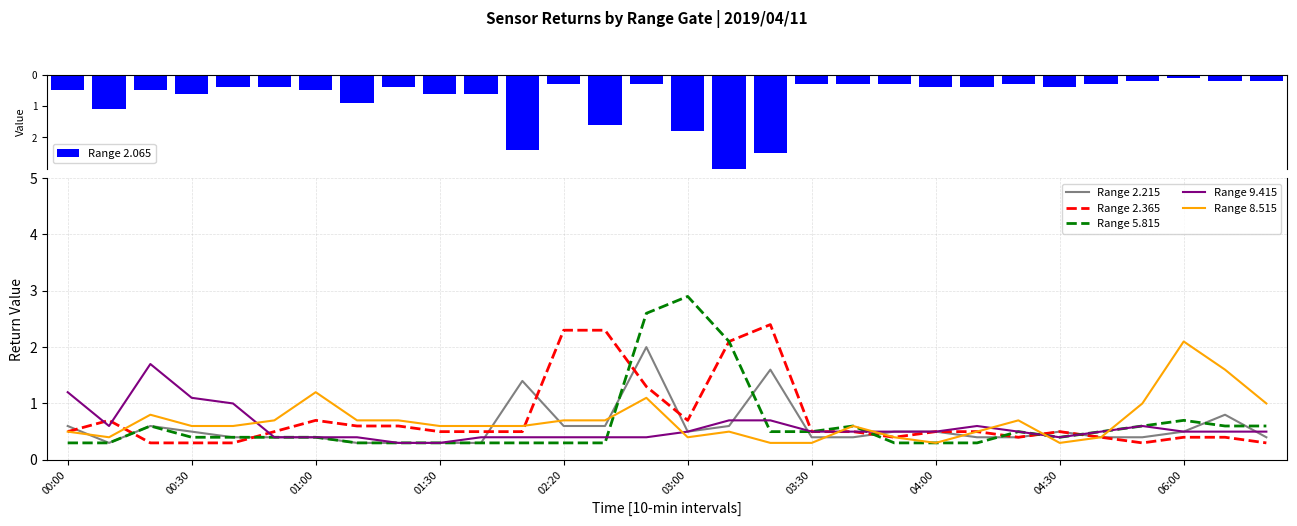

The value of Range 2.365 at 03:30 is 0.2. True or false?

False